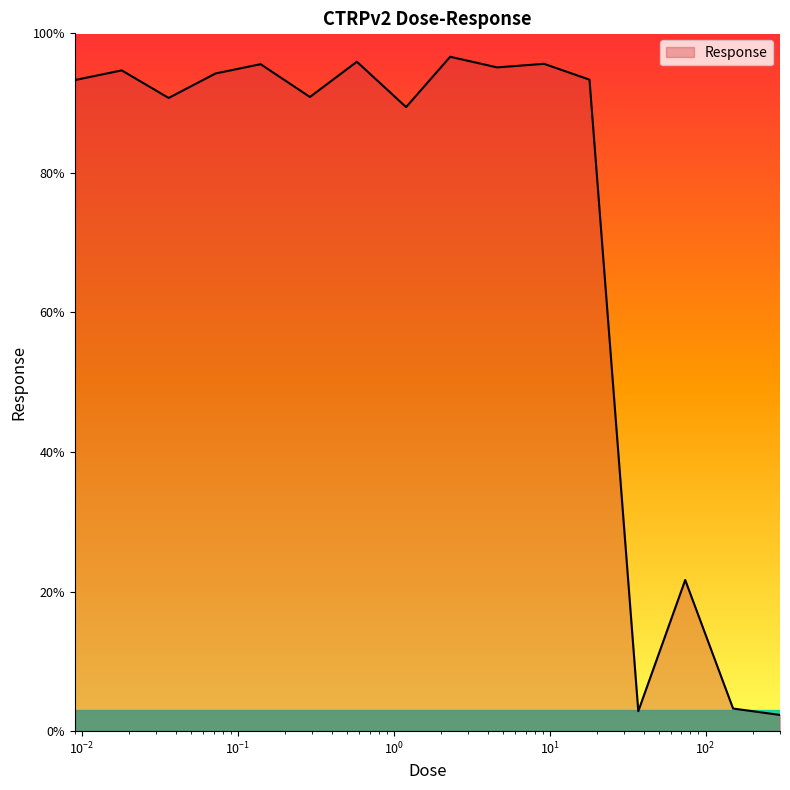

What is the difference between the maximum and minimum values?

94.3